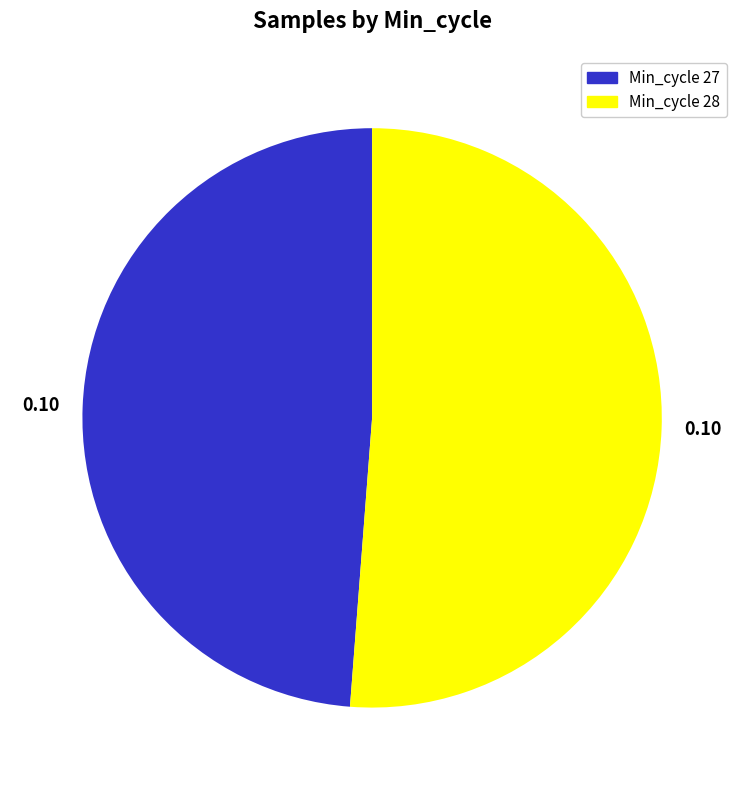

Is there any slice that represents more than half of the pie?

Yes